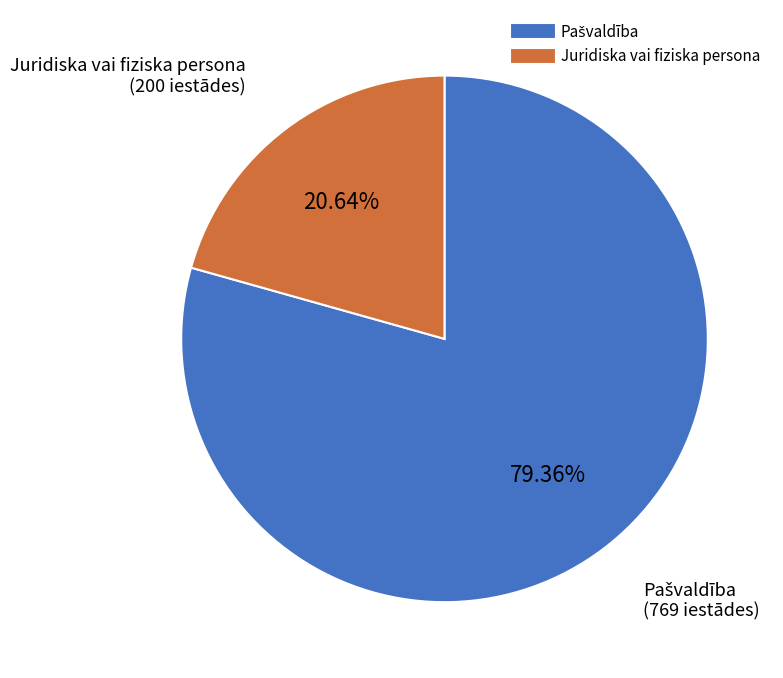

Which slice is the smallest?

Juridiska vai fiziska persona